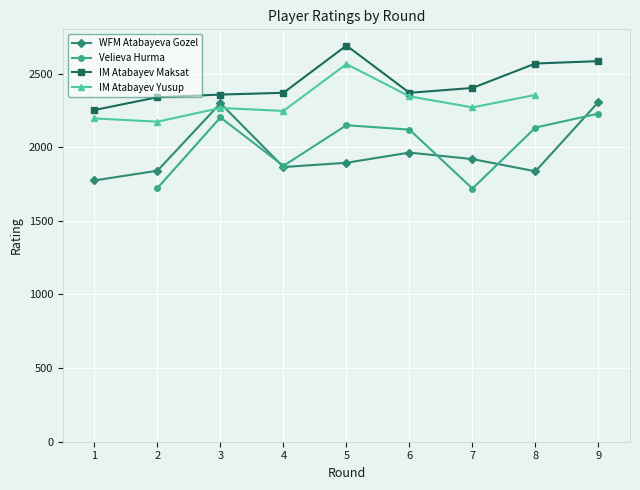

What is the value of the IM Atabayev Maksat point at the 1st from the left?

2252